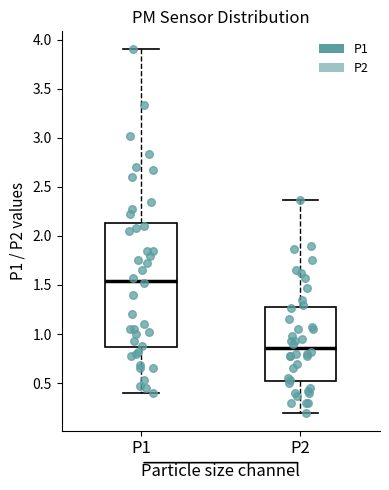

Comparing the boxes themselves (not the whiskers), which one is the tallest?

P1